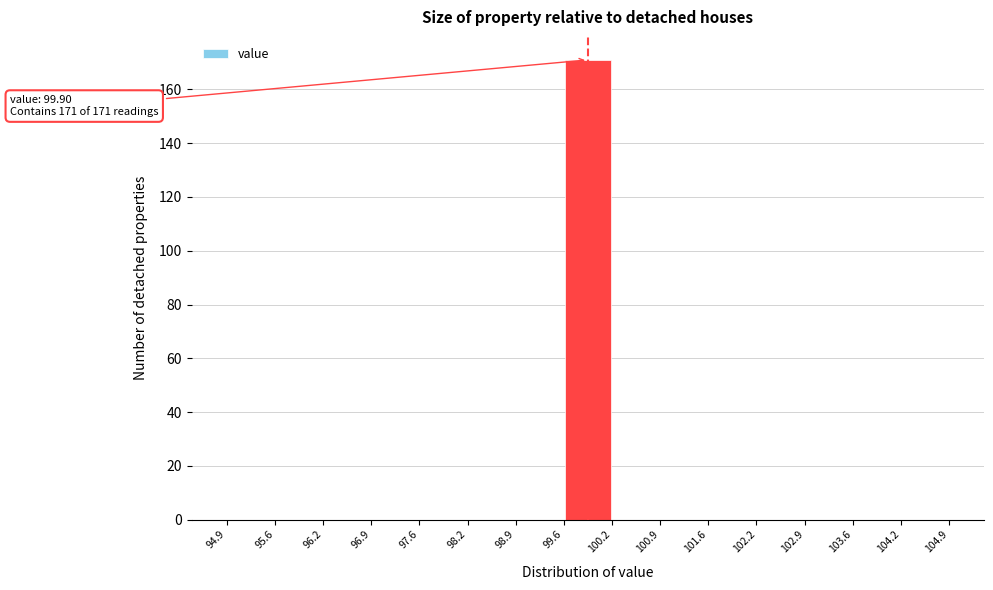

Over which range of the x-axis is the bar tallest?

99.6 to 100.2